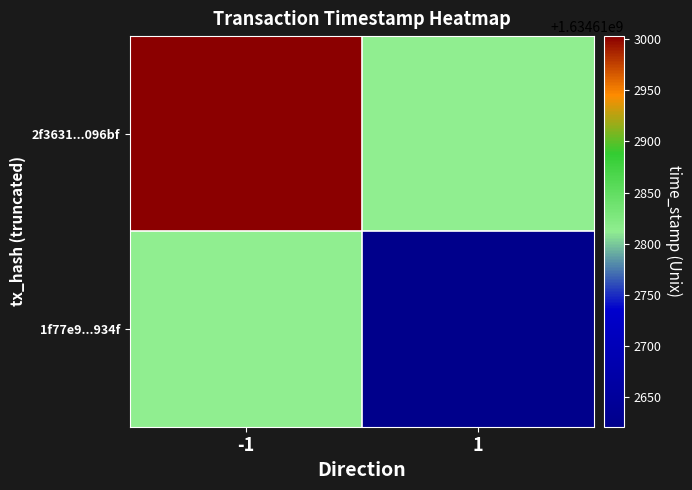

Between 0 and 1, which is larger?

1